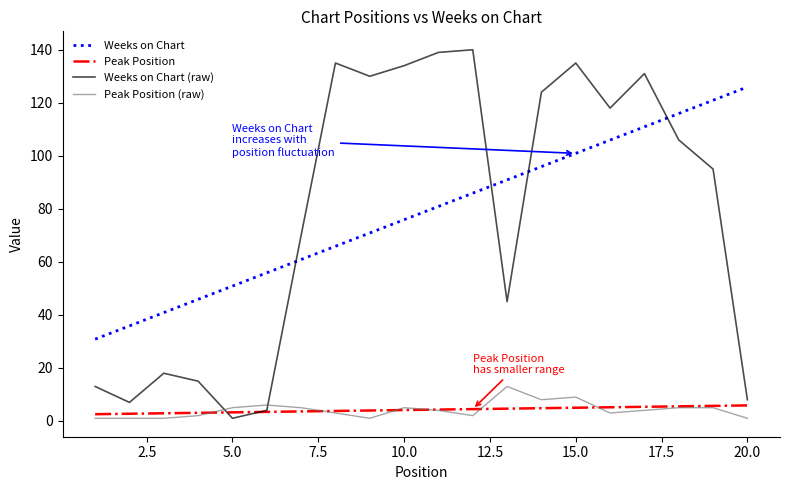

Which series ends up on top after the final intersection of Weeks on Chart (raw) and Weeks on Chart?

Weeks on Chart